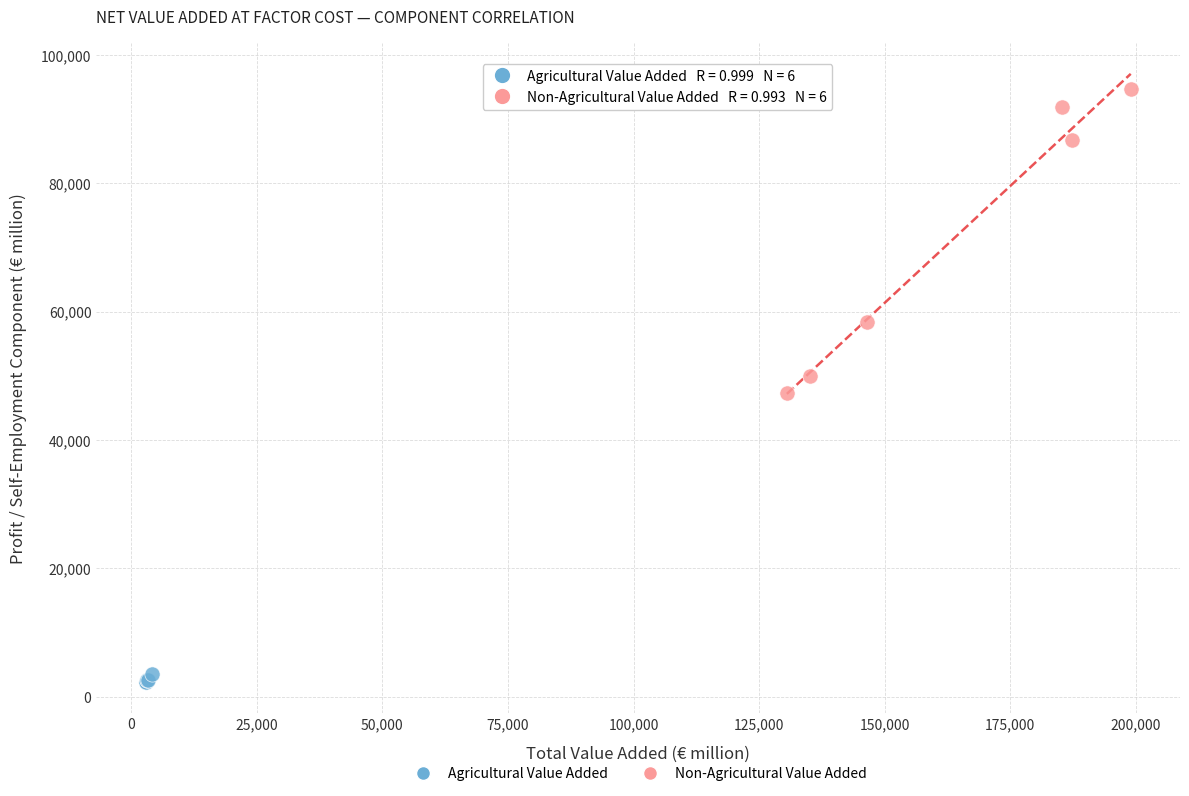

Which series contains the lowest Y value?

Agricultural Value Added